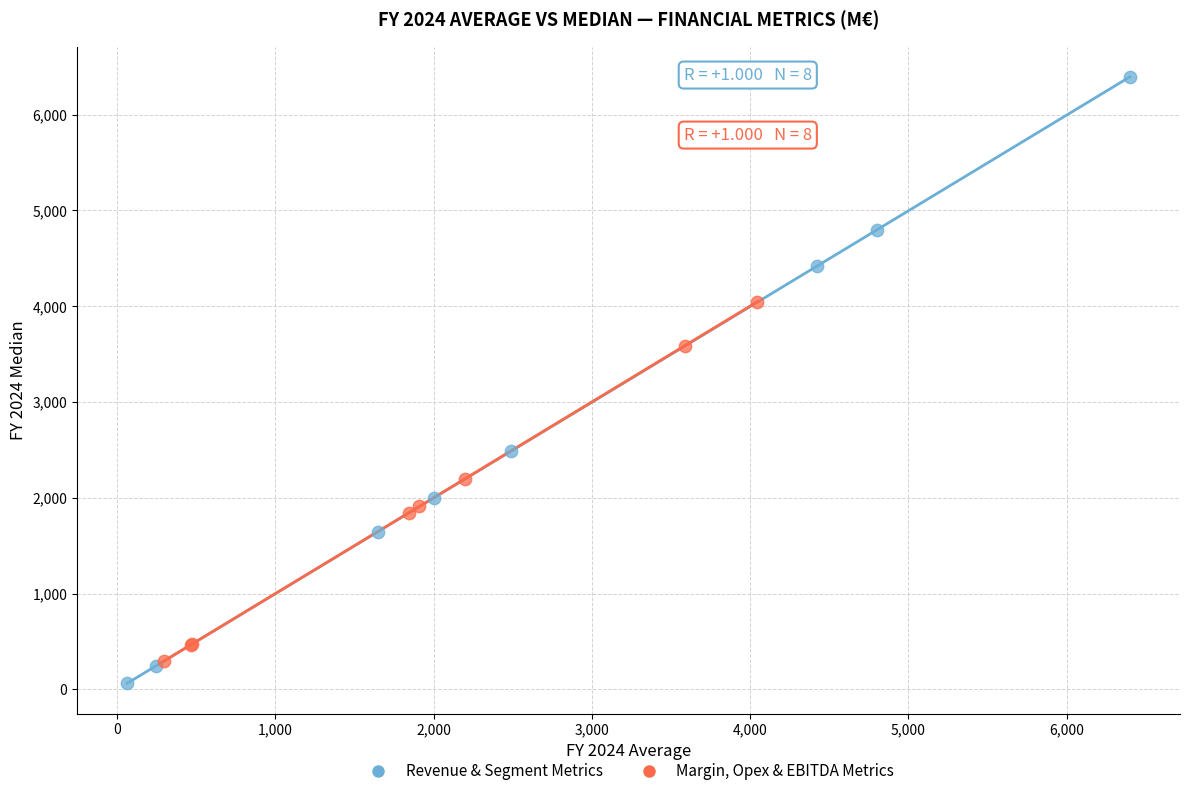

Which series has the widest spread of Y values?

Revenue & Segment Metrics